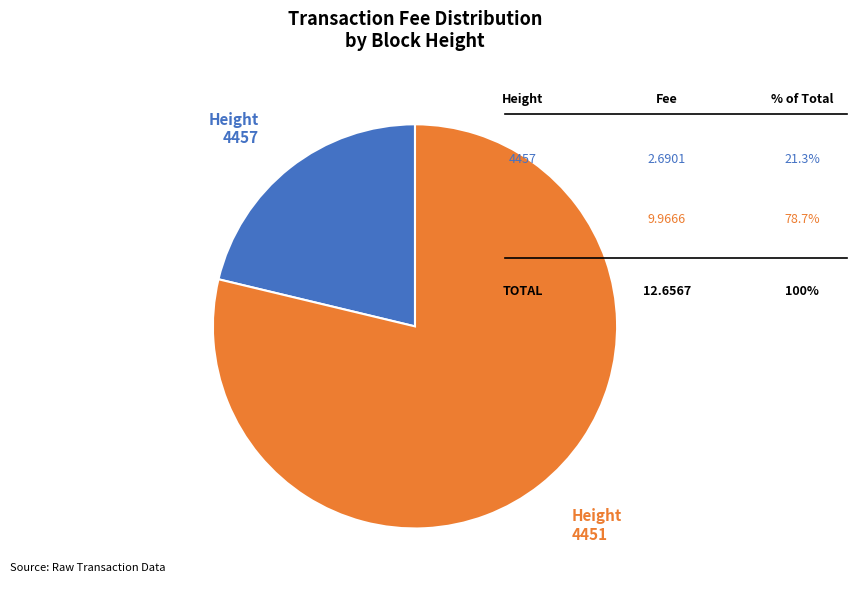

Is the sum of Height 4457 and Height 4451 greater than half?

Yes